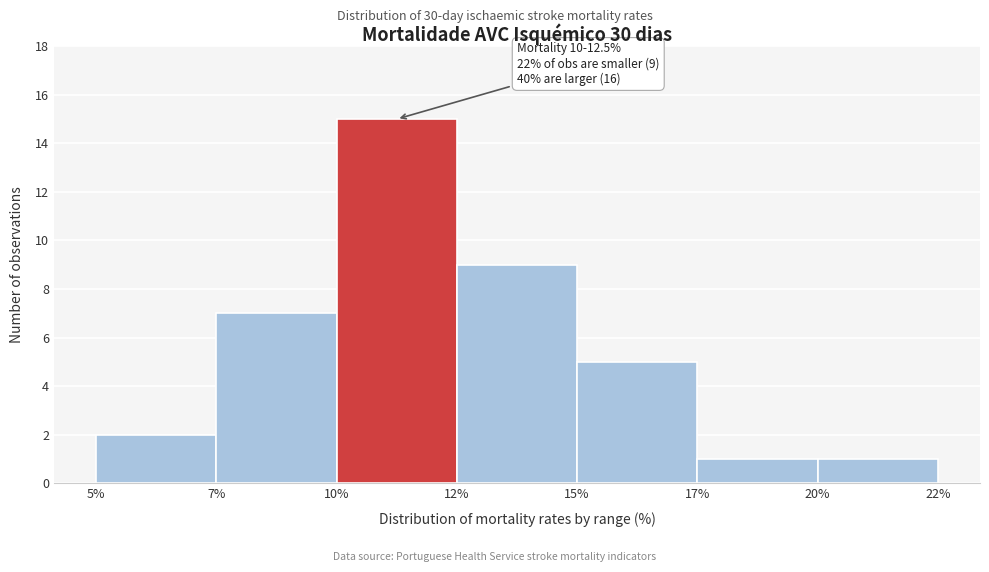

Reading left to right, extract all data points from this chart.

5%=2	7%=7	10%=15	12%=9	15%=5	17%=1	20%=1